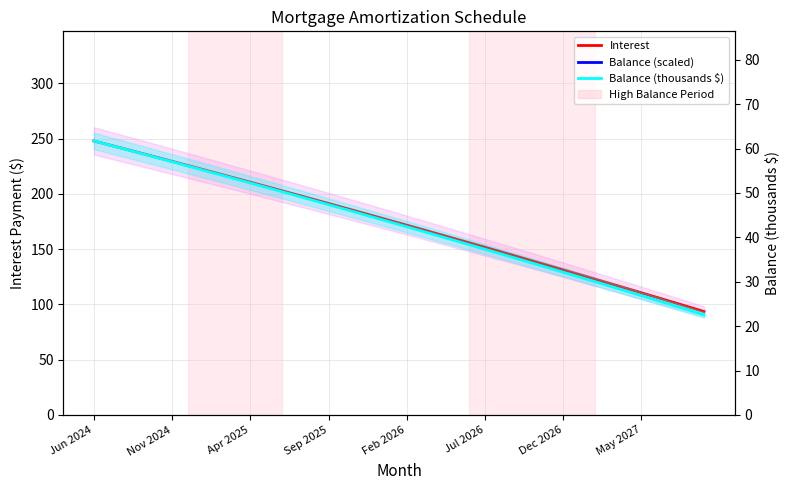

True or false: Interest and Balance (thousands $) cross at least once.

False